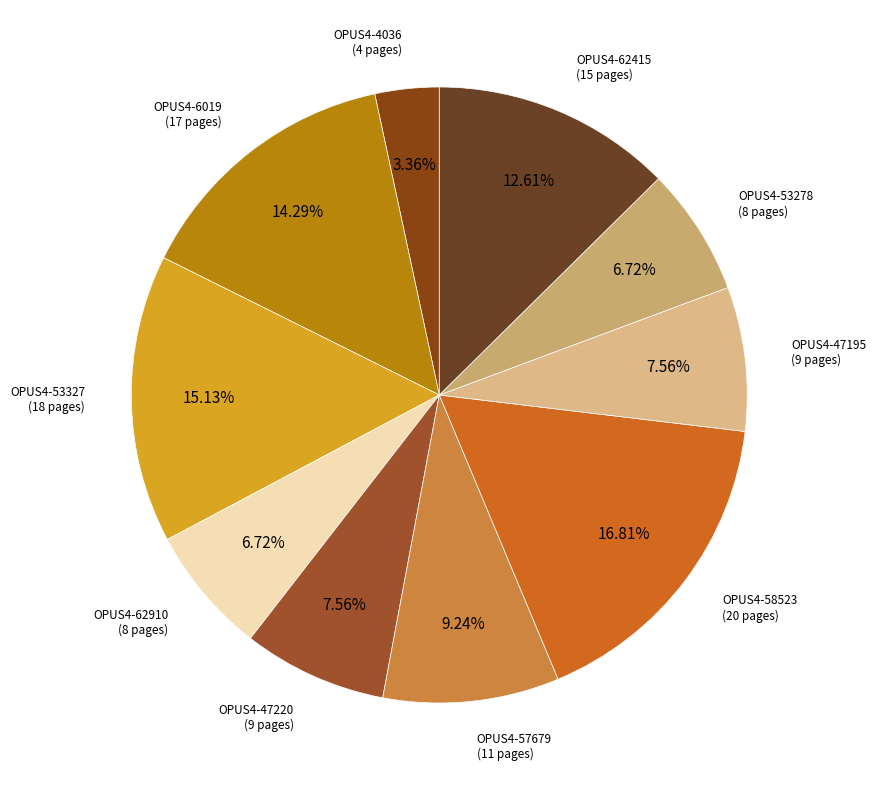

Which slice is the smallest?

OPUS4-4036